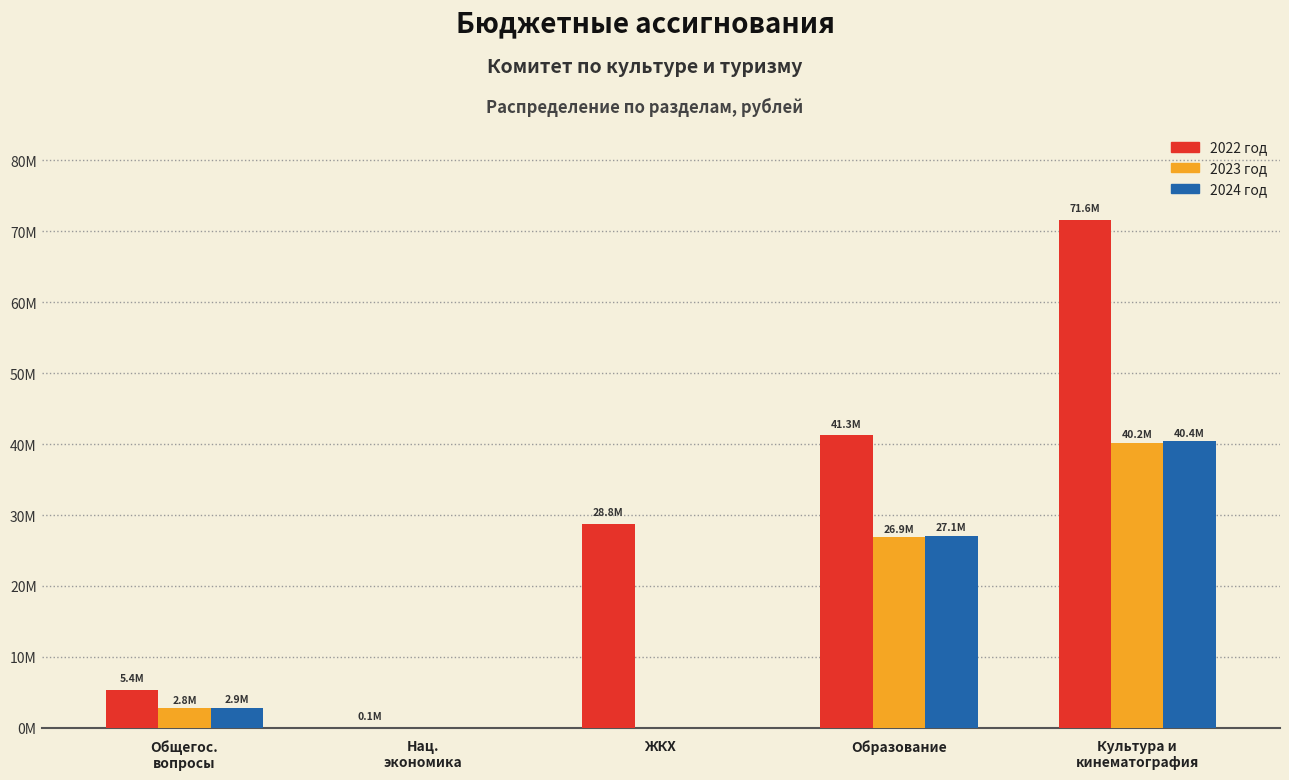

Which series has the largest range (max minus min)?

2022 год